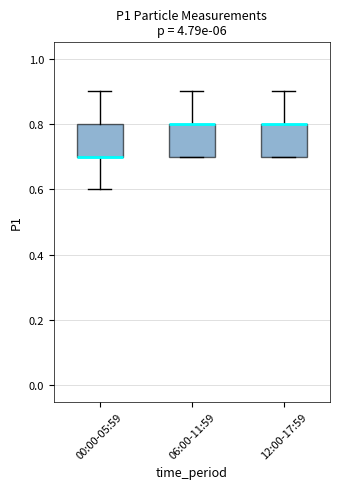

Reading left to right, read every box against the y-axis: the position of its median line, the range the box covers, and the ends of its whiskers. The values are not printed on the chart, so give them approximately, as read against the axis.

00:00-05:59: median 0.7 (drawn on the box's lower edge), box 0.7 to 0.8, whiskers 0.6 to 0.9
06:00-11:59: median 0.8 (drawn on the box's upper edge), box 0.7 to 0.8, whiskers 0.7 to 0.9
12:00-17:59: median 0.8 (drawn on the box's upper edge), box 0.7 to 0.8, whiskers 0.7 to 0.9